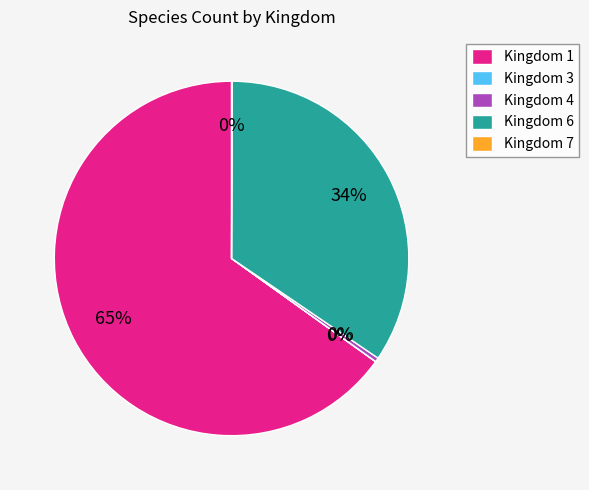

To the nearest percent, what is the average slice percentage?

20%